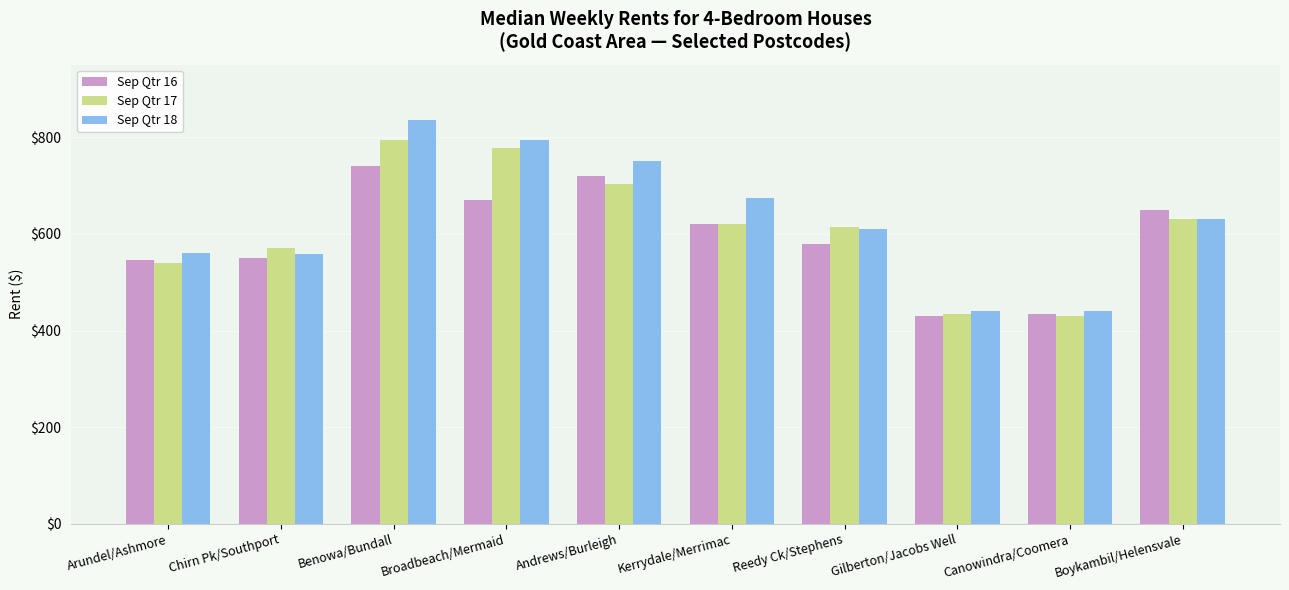

How many bars are there in total?

30